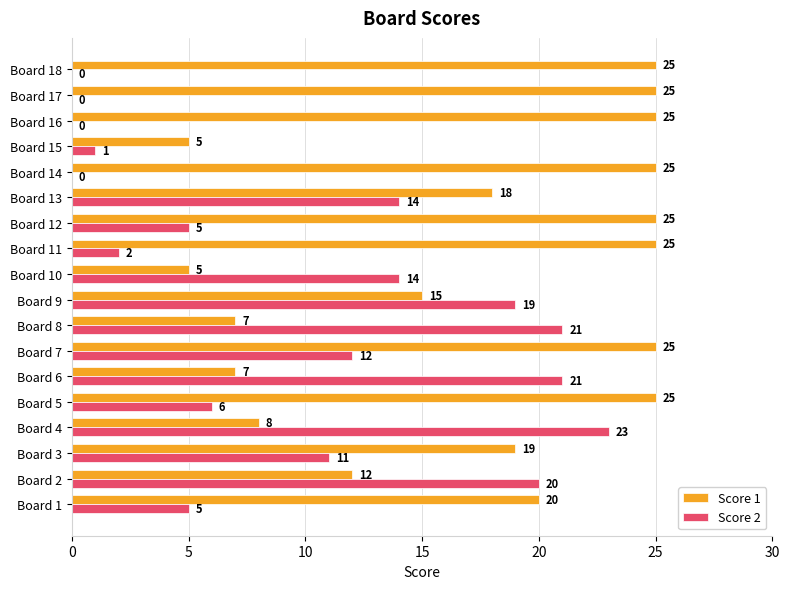

Which category has the highest value in the Score 2 series?

Board 4